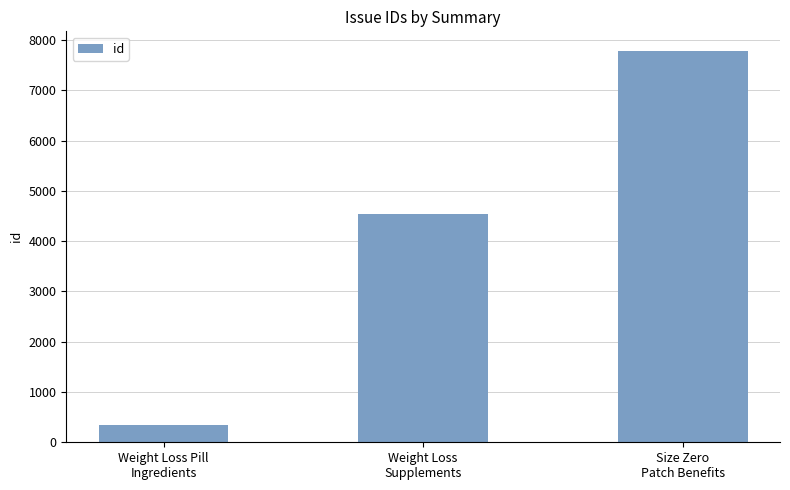

At which category does the chart reach its minimum across all series?

Weight Loss Pill
Ingredients